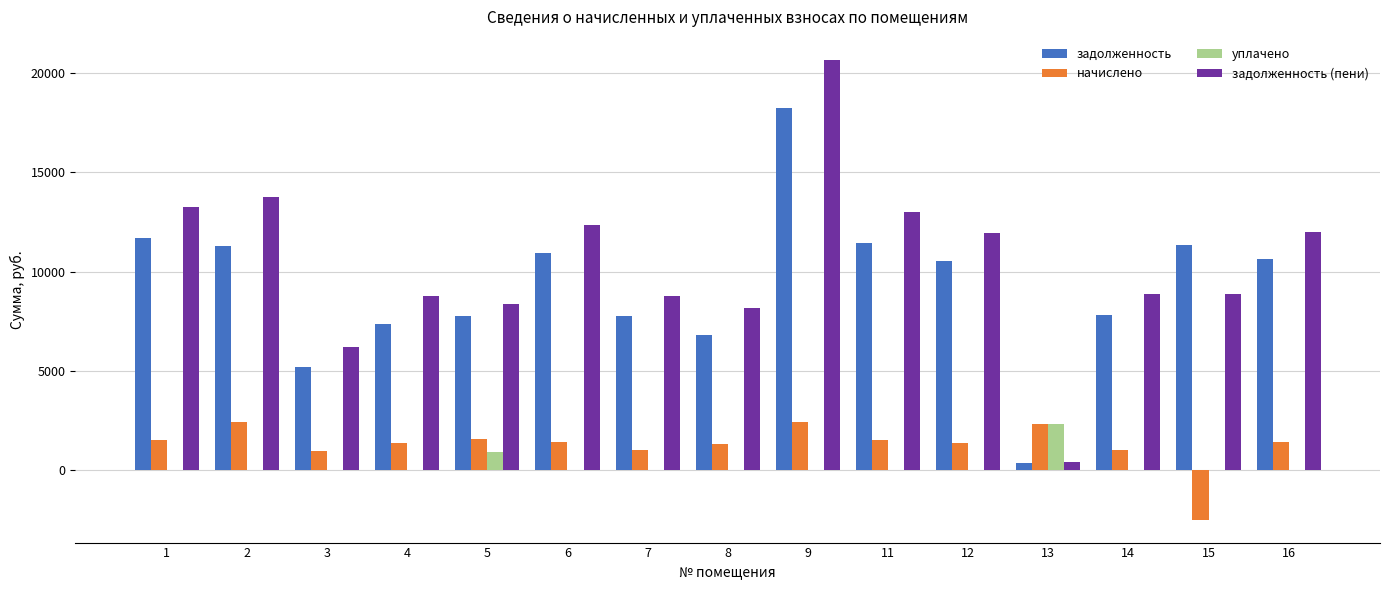

At which category is the sum across all series the highest?

9